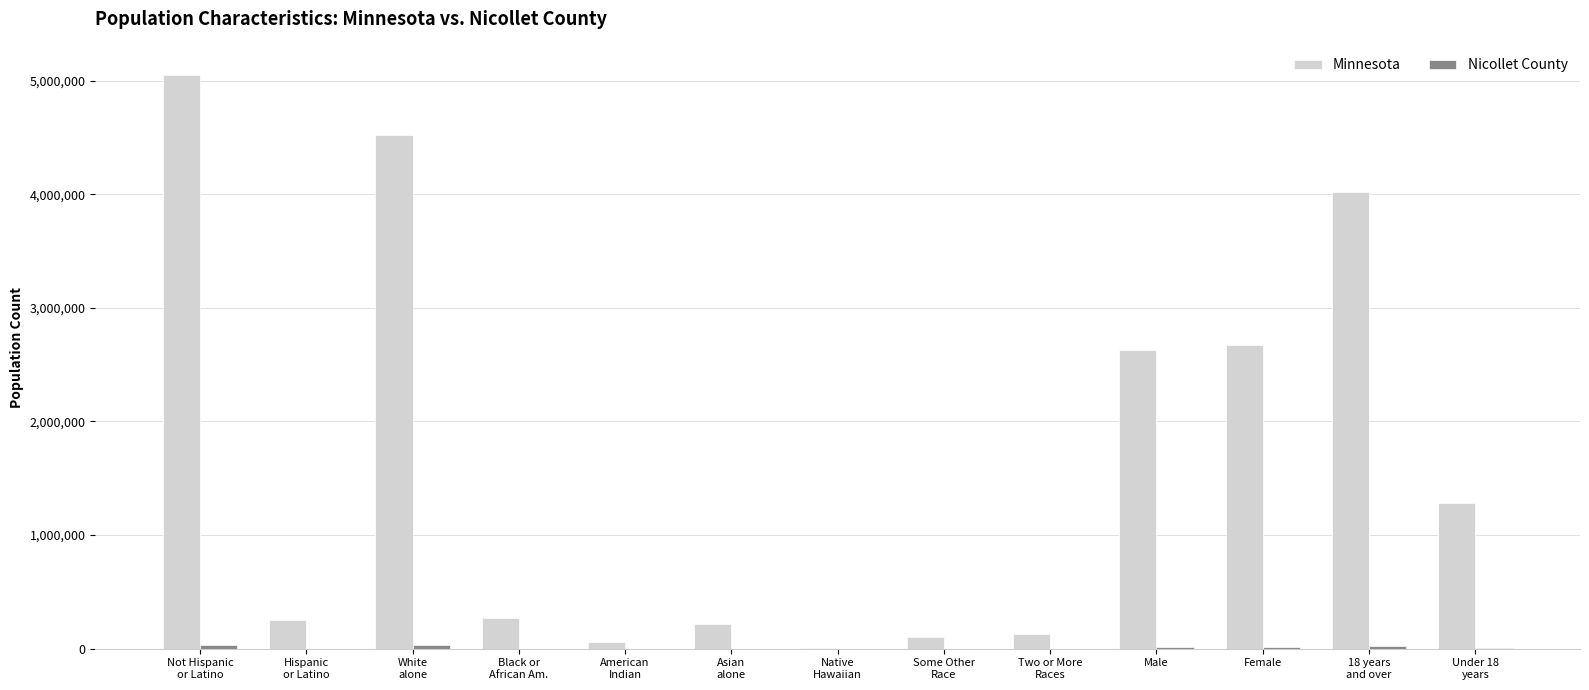

The Minnesota series shows 2632132 at Male. True or false?

True